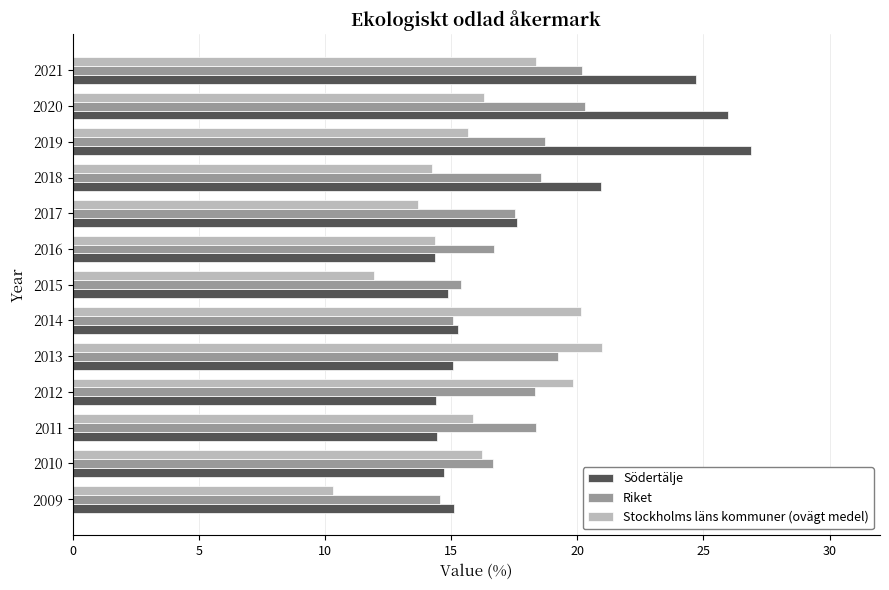

What is the lowest value of the Södertälje series?

14.4